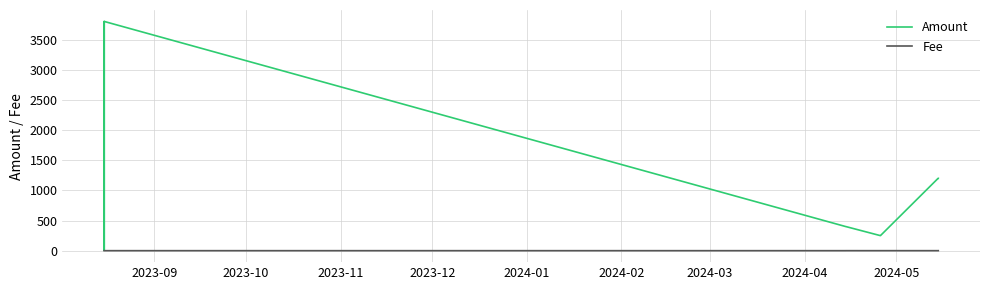

List the series in order of their overall mean, highest first.

Amount, Fee